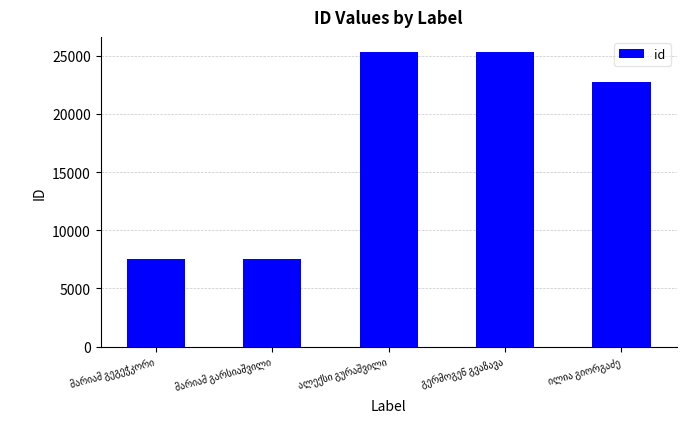

What is the greatest value displayed?

25349